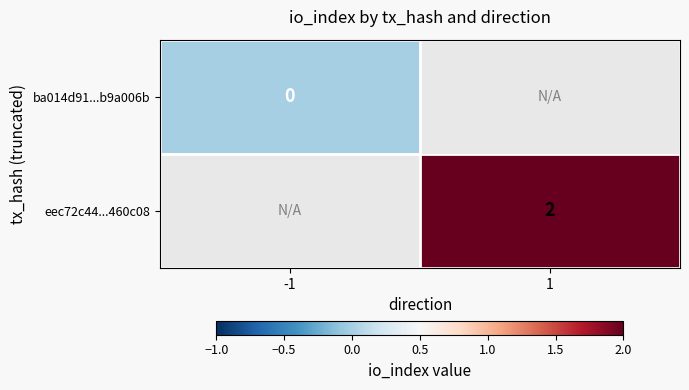

Is the value of ba014d91...b9a006b at -1 greater than the value of eec72c44...460c08 at 1?

No